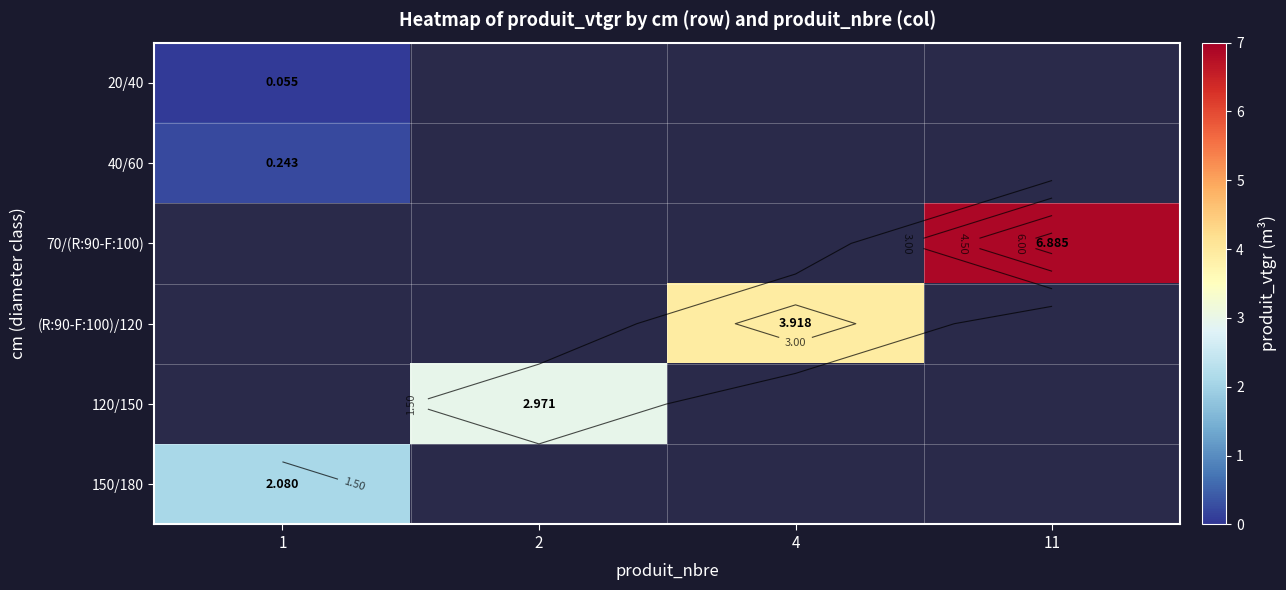

What is the difference between the highest and lowest values at 1?

2.0